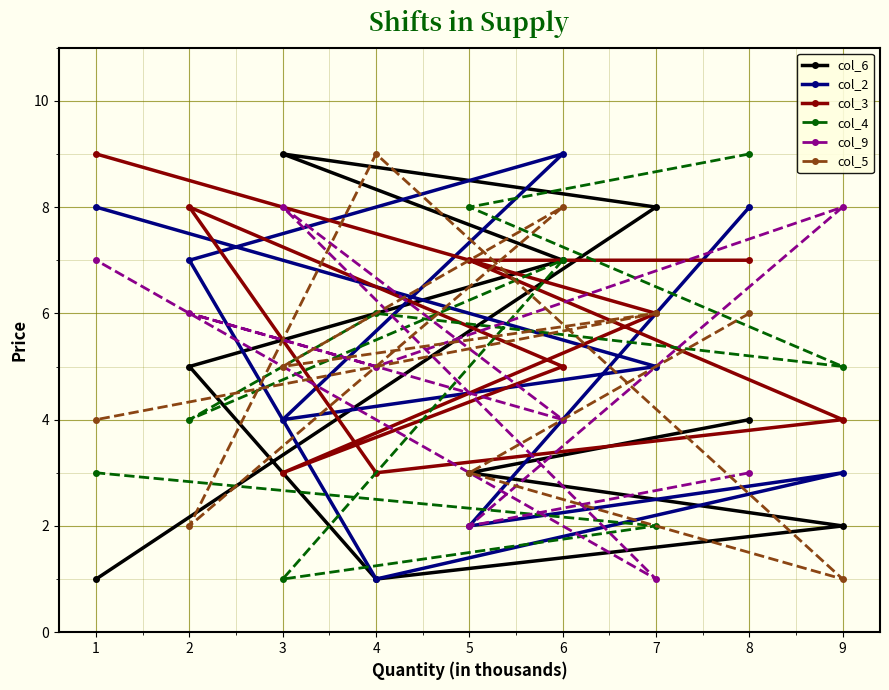

How many values in the col_6 series exceed 4?

4